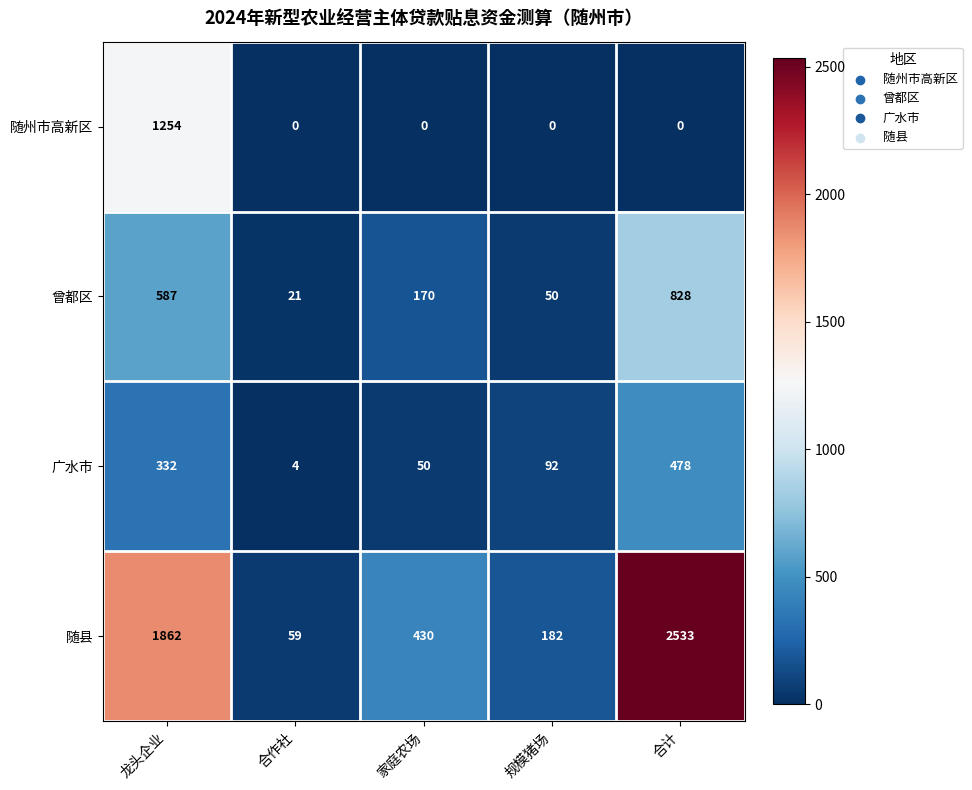

What is the sum of all 曾都区 values?

1656